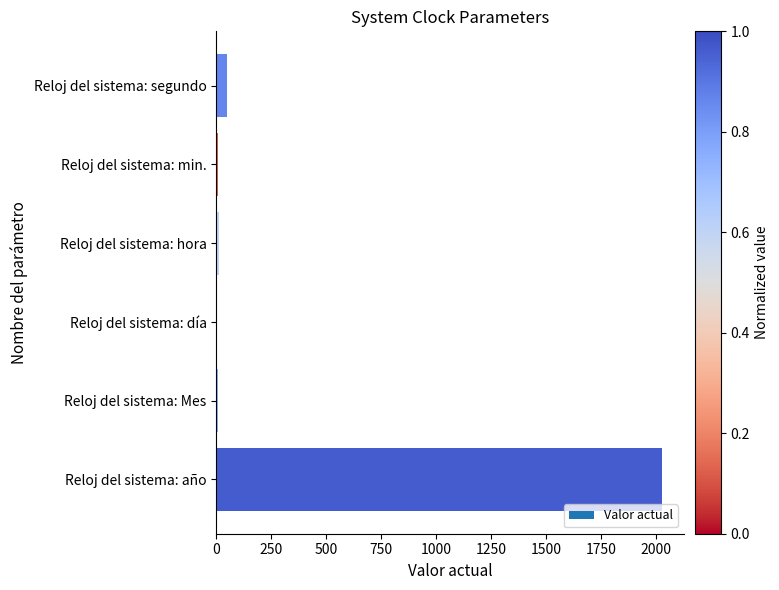

What is the maximum value shown in the chart?

2025